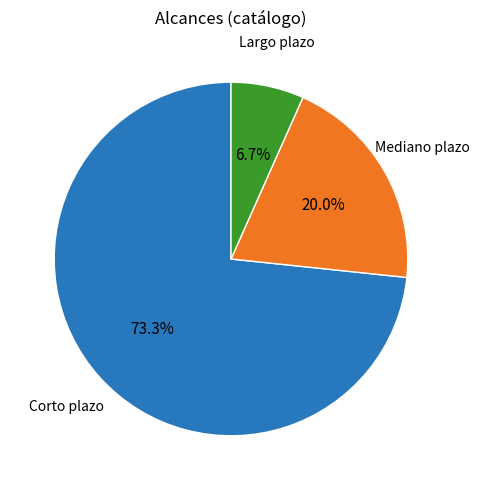

Does any single category account for the majority?

Yes